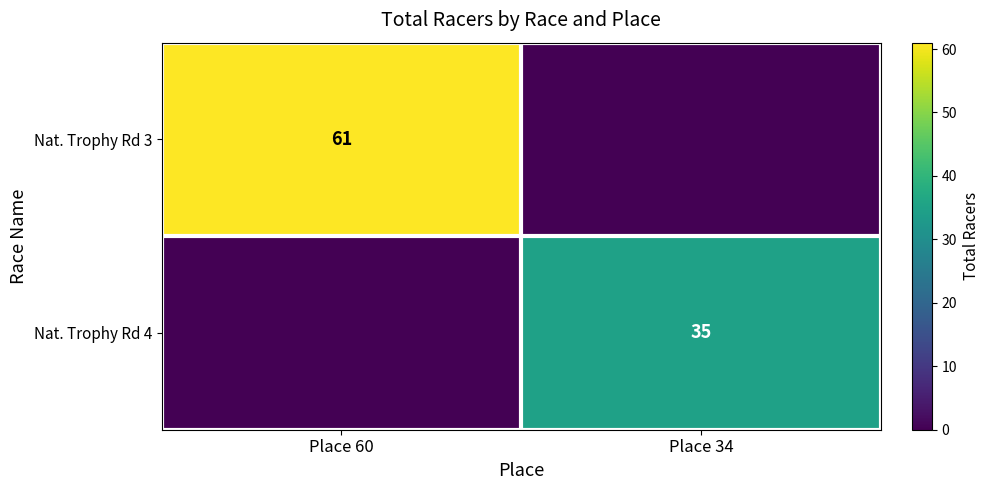

The Nat. Trophy Rd 3 series shows 32 at Place 60. True or false?

False